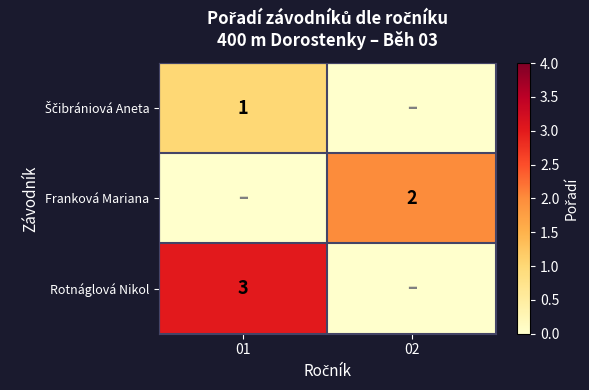

How many data points does each series have?

2